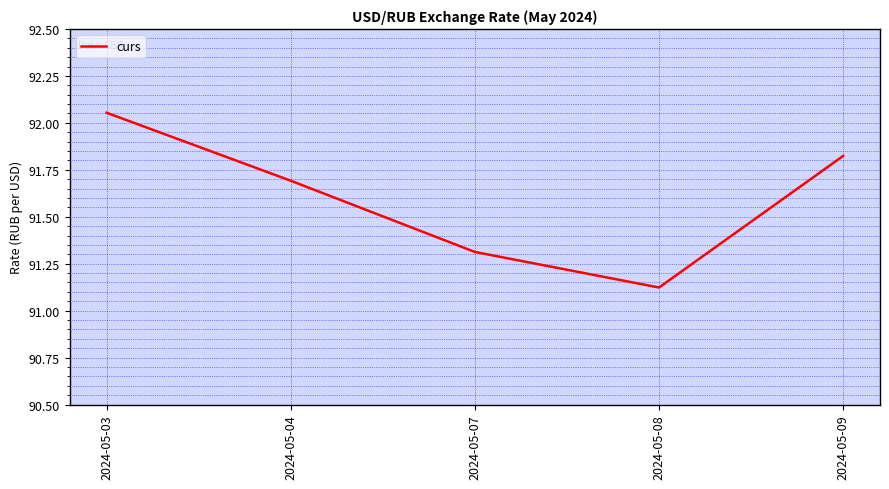

What is the sum of the values at 2024-05-09 and 2024-05-04?

183.5